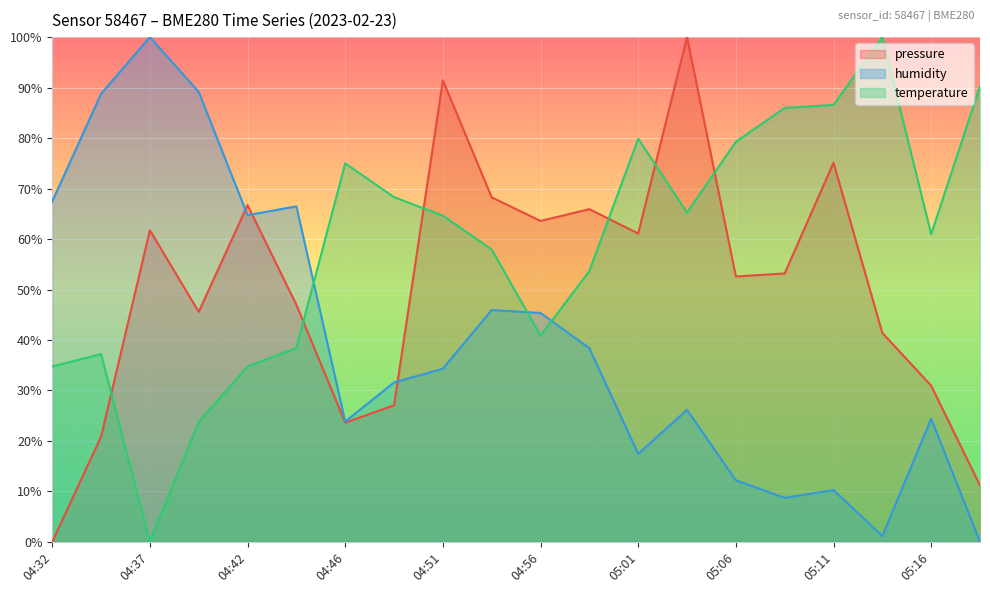

Which has a higher value, 04:37 or 04:44?

04:37